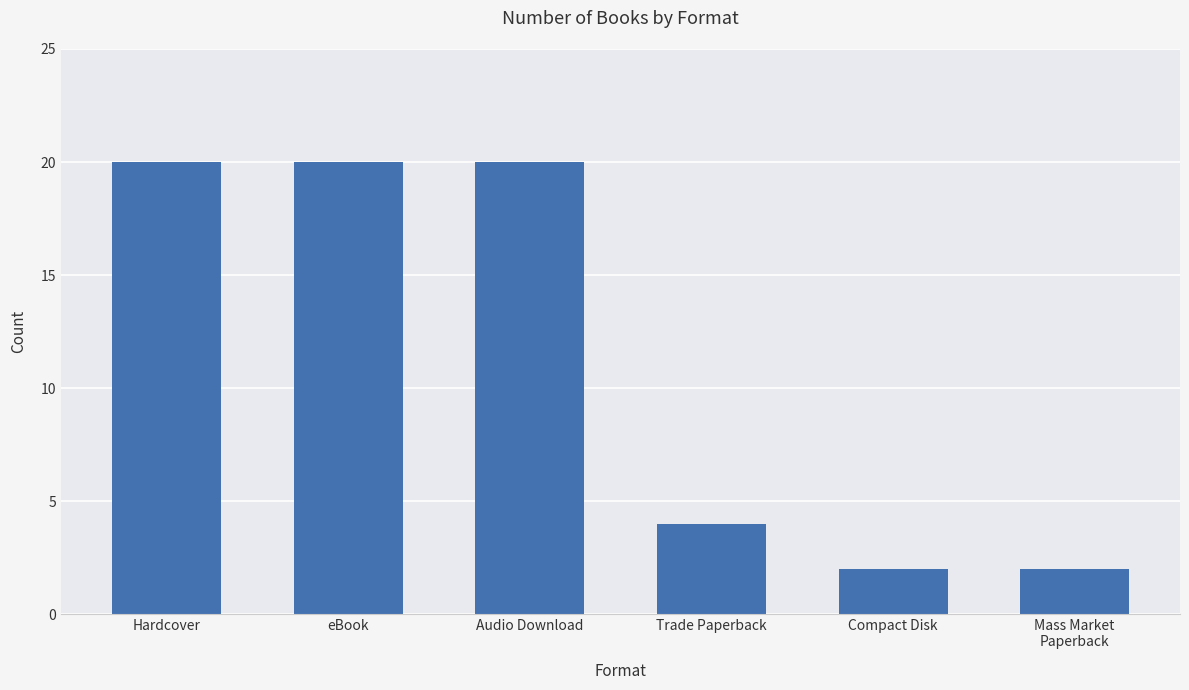

How many values are between 2 and 20?

6